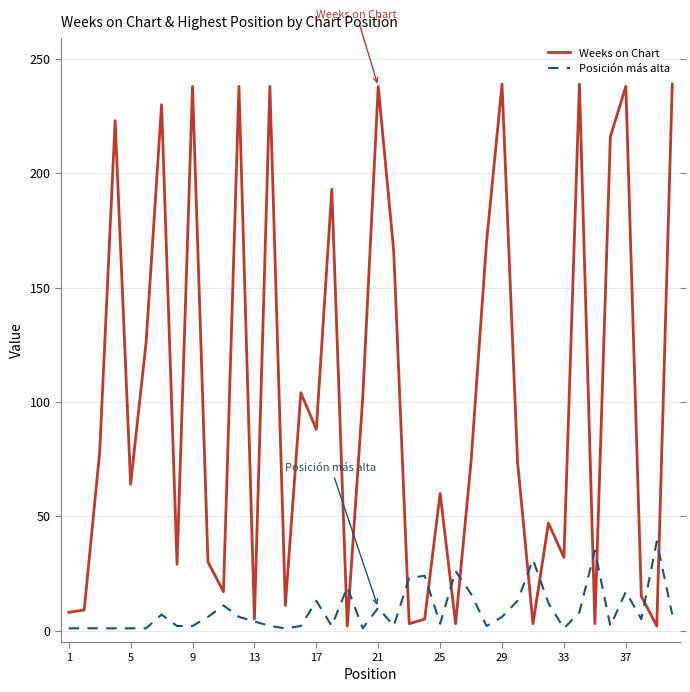

Which series has the largest total across all categories?

Weeks on Chart